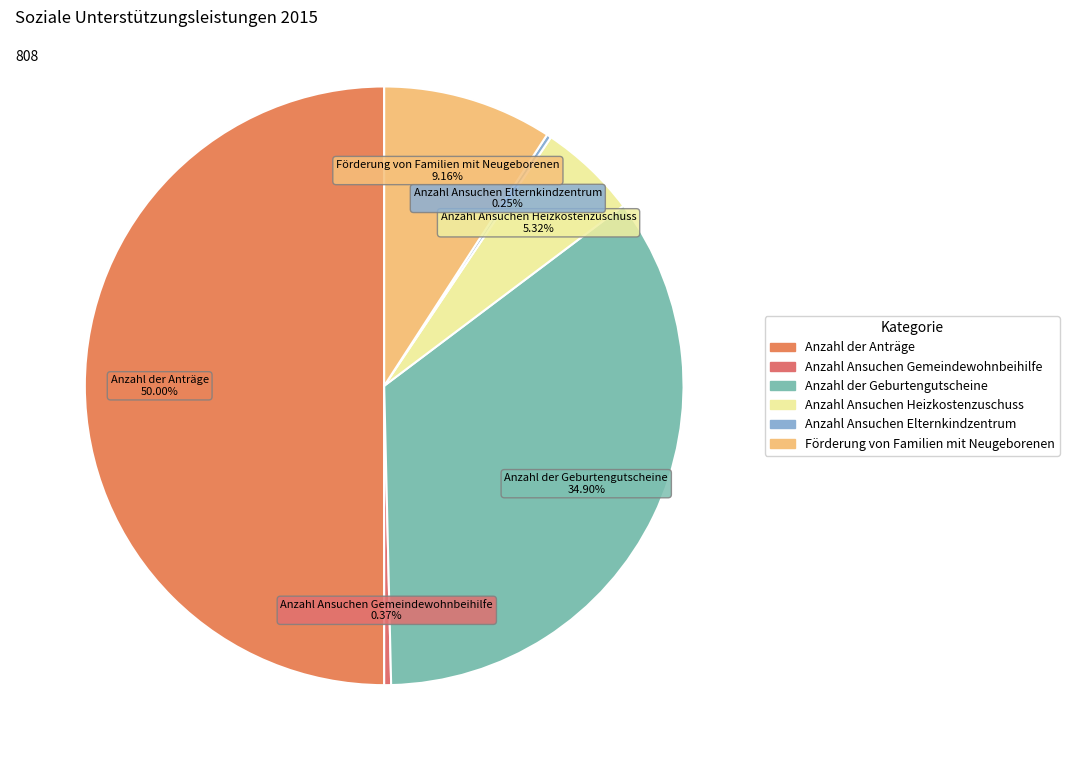

Does Förderung von Familien mit Neugeborenen represent more than half of the total?

No